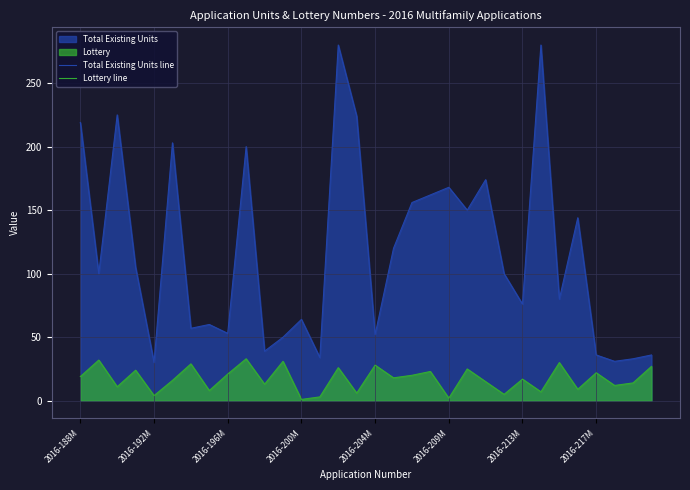

Is the value of Lottery line at 2016-209M greater than the value of Total Existing Units line at 2016-213M?

No